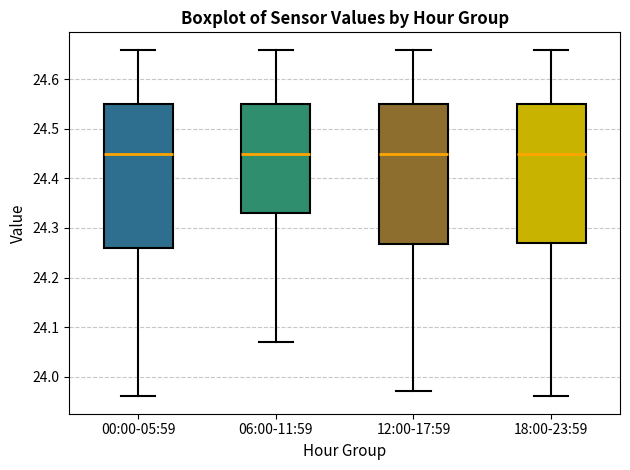

Reading left to right, read every box against the y-axis: the position of its median line, the range the box covers, and the ends of its whiskers. The values are not printed on the chart, so give them approximately, as read against the axis.

00:00-05:59: median 24.45, box 24.26 to 24.55, whiskers 23.96 to 24.66
06:00-11:59: median 24.45, box 24.33 to 24.55, whiskers 24.07 to 24.66
12:00-17:59: median 24.45, box 24.27 to 24.55, whiskers 23.97 to 24.66
18:00-23:59: median 24.45, box 24.27 to 24.55, whiskers 23.96 to 24.66